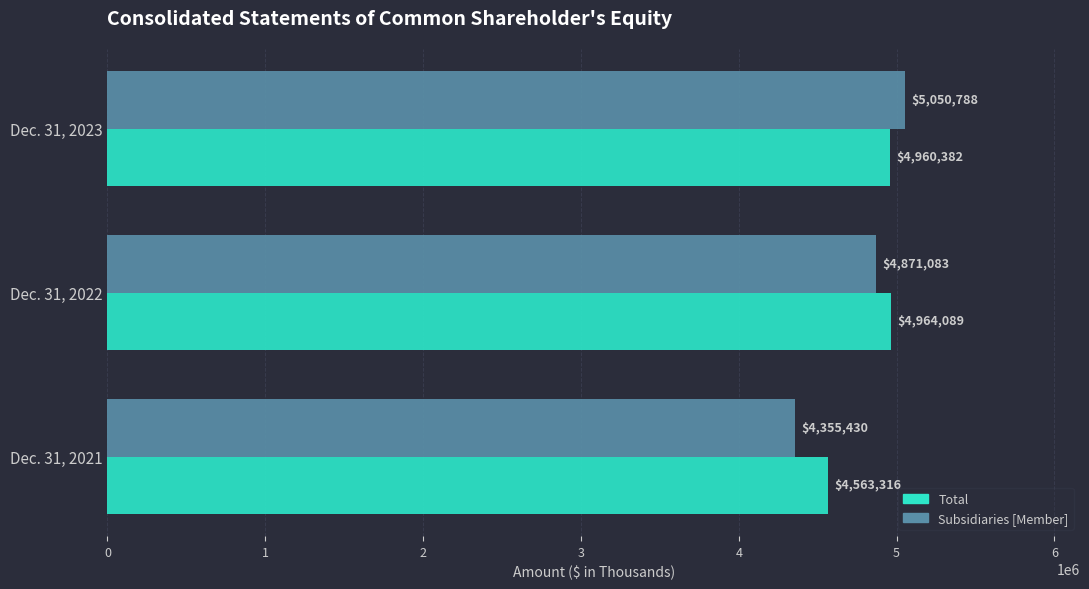

What is the average value of the Subsidiaries [Member] series?

4759100